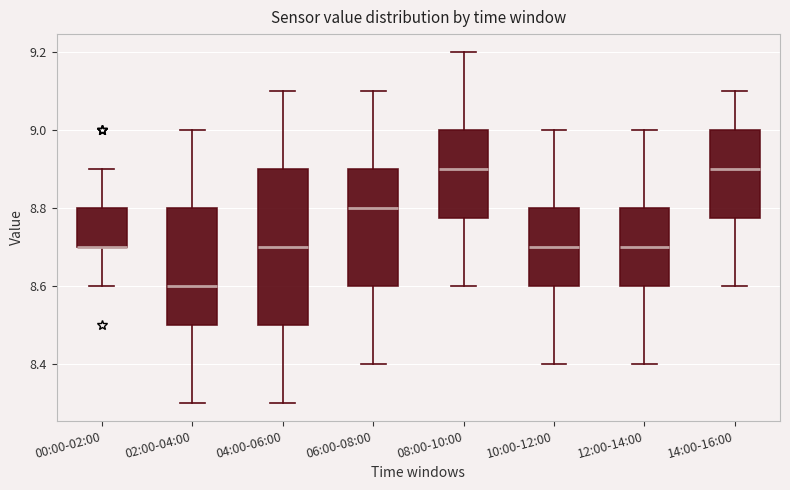

Which box is the tallest, from its lower edge to its upper edge?

04:00-06:00